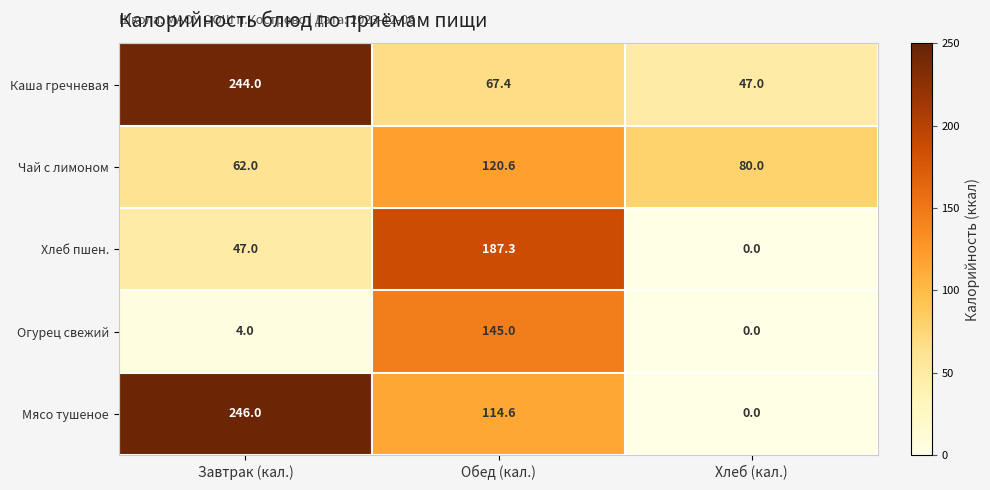

How many data points in Мясо тушеное are less than 114?

1